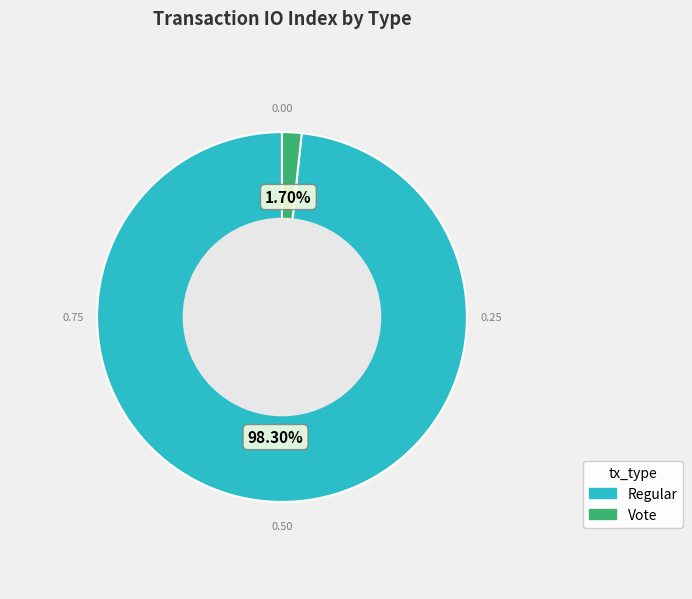

What percentage is the Vote slice, to the nearest percent?

2%